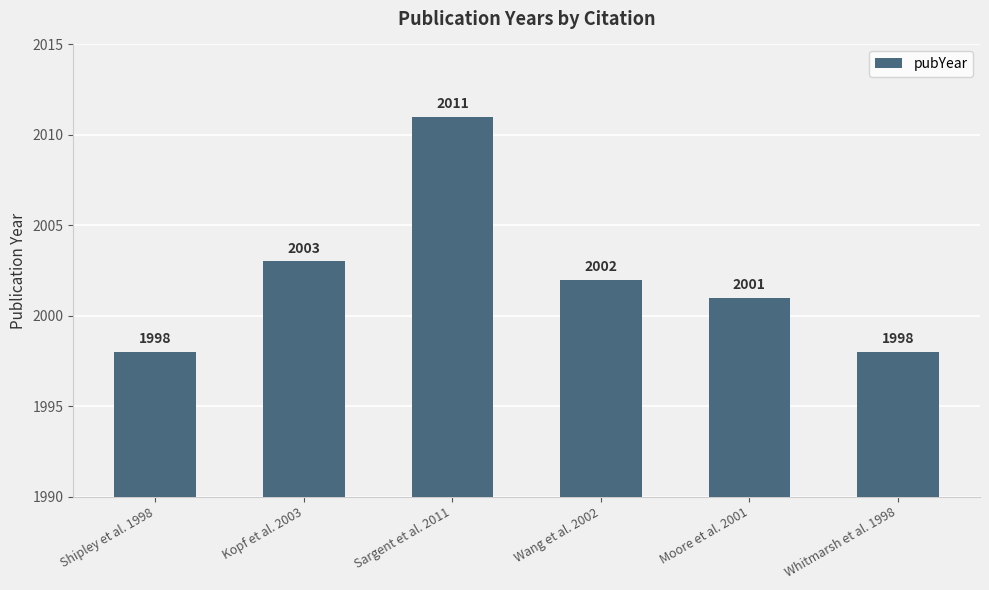

What is the change in value from Shipley et al. 1998 to Kopf et al. 2003?

+5